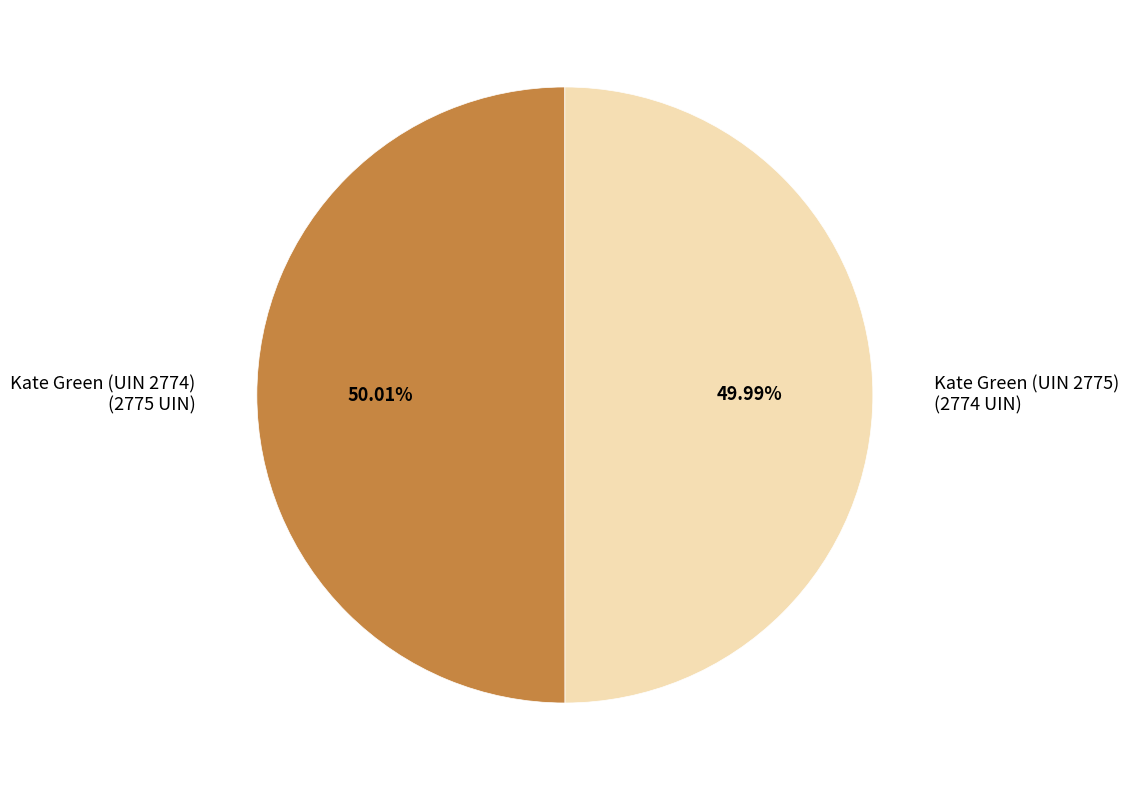

What is the ratio of the value at Kate Green (UIN 2775) to the value at Kate Green (UIN 2774)?

1.0